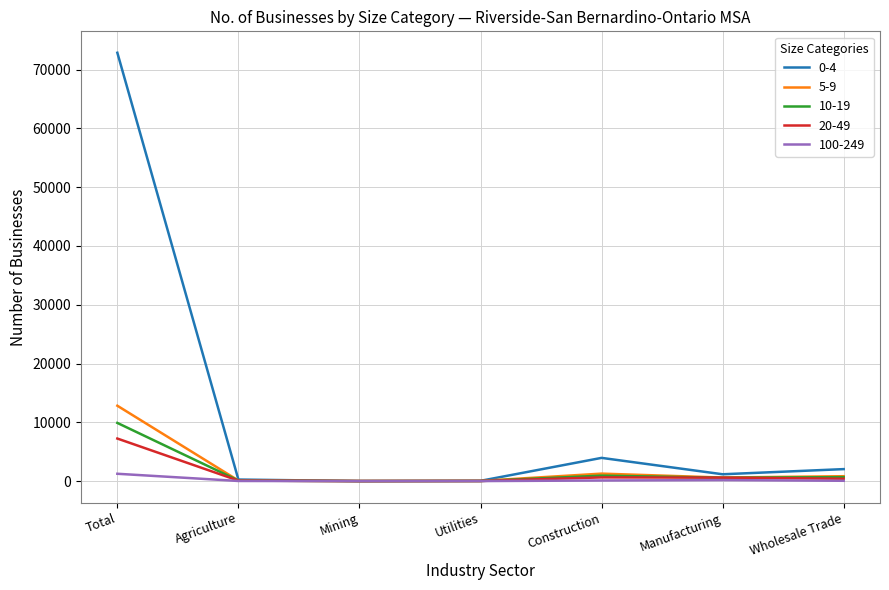

Which series has the largest total across all categories?

0-4